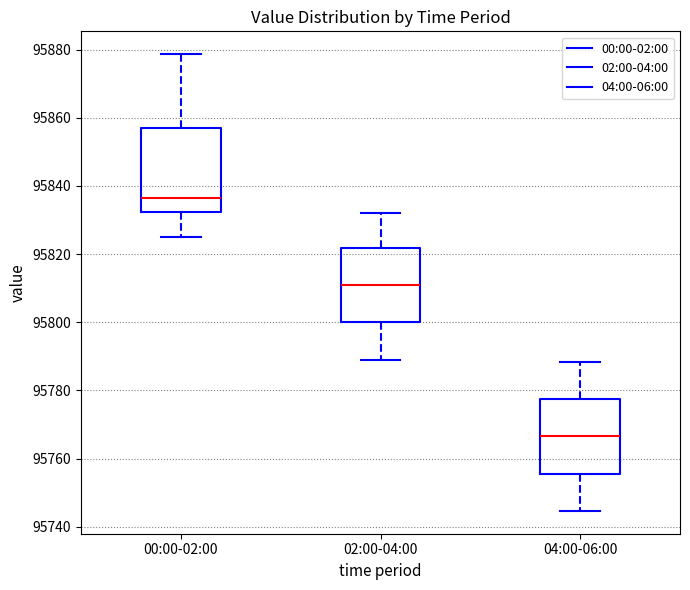

Where does the lower whisker of the box for 02:00-04:00 end on the y-axis? The values are not printed on the chart, so give them approximately, as read against the axis.

95790